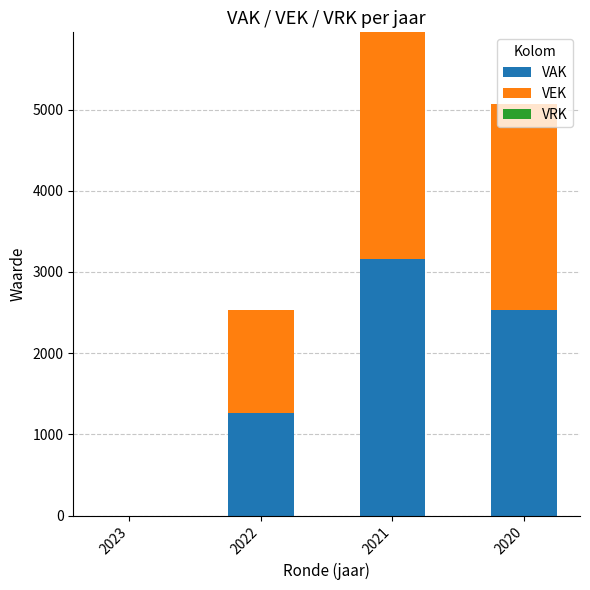

The VAK series shows 5175 at 2021. True or false?

False